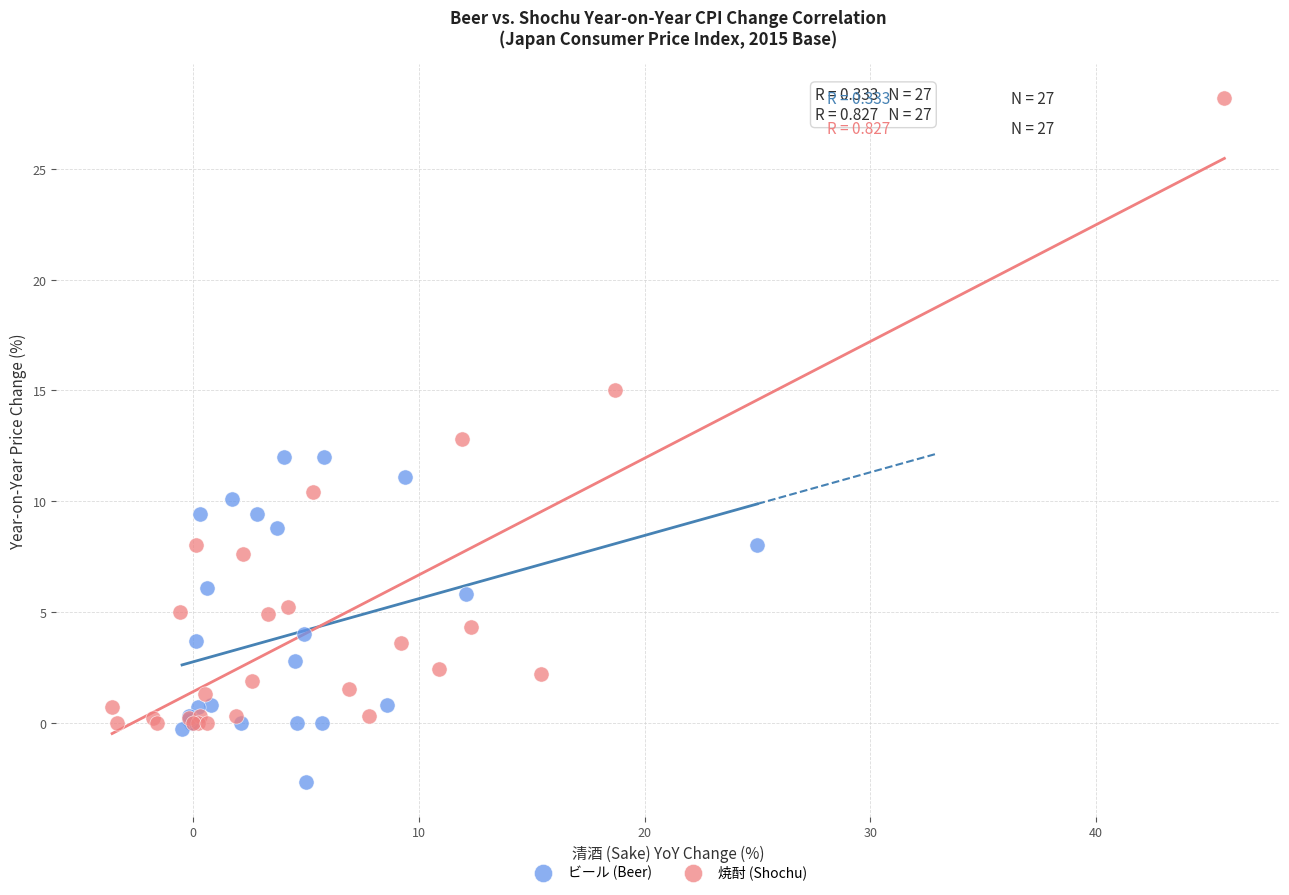

Which series has the largest Y range (max minus min)?

焼酎 (Shochu)